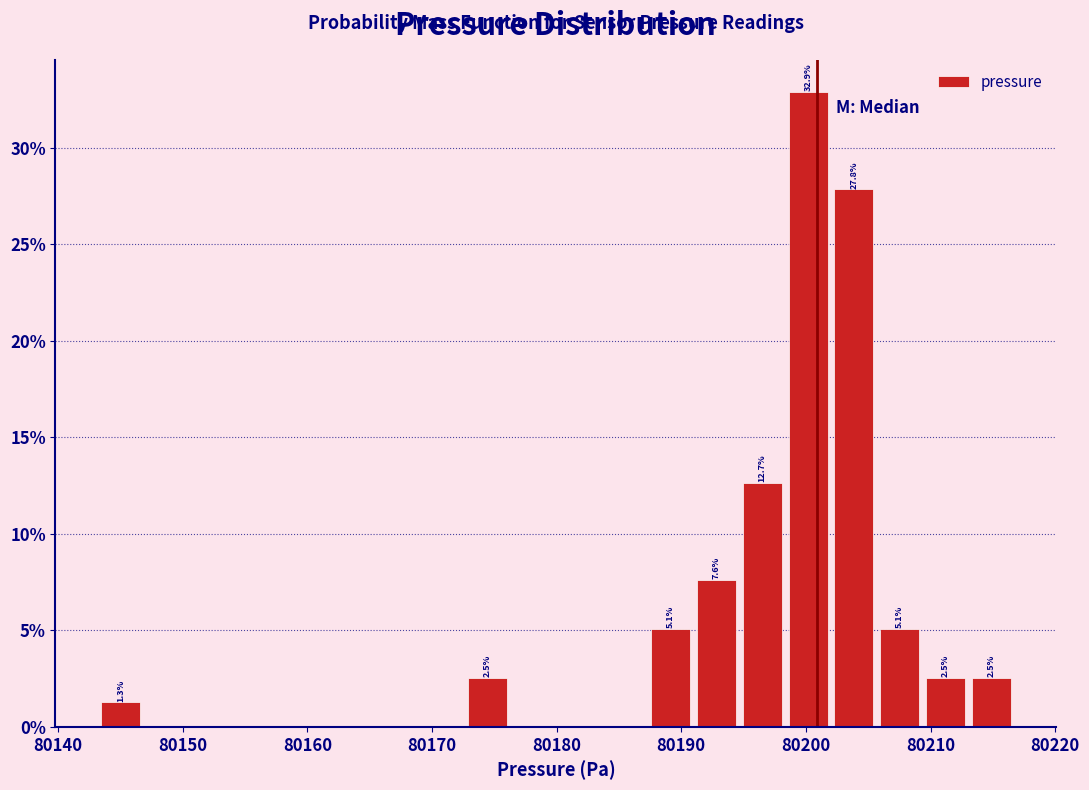

Around what value on the x-axis is the tallest bar? Give the approximate position of its centre, as read against the axis.

80200